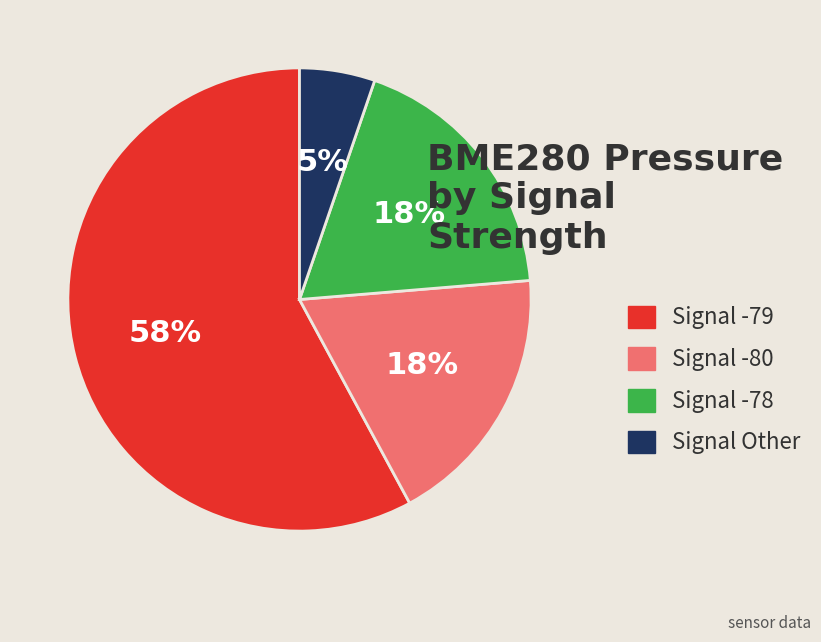

Is there a majority slice in this chart?

Yes